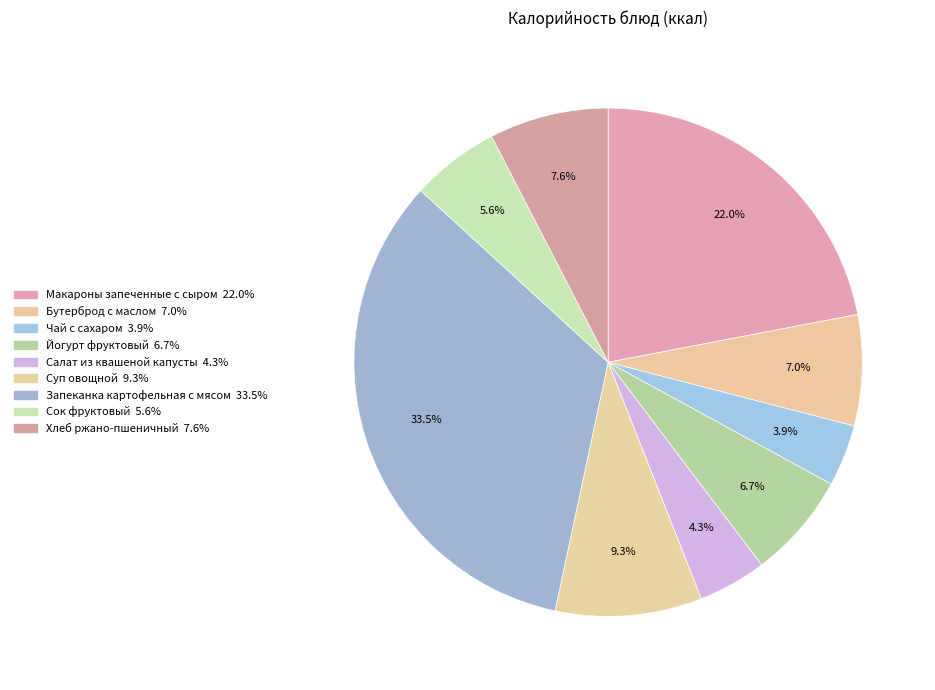

How many segments does this pie chart have?

9